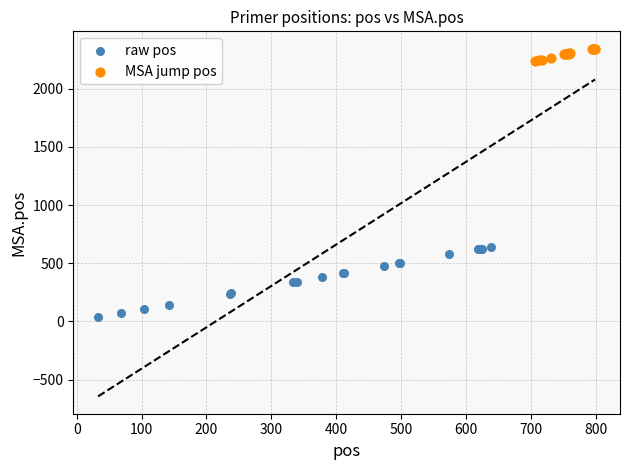

Which series contains the highest Y value?

MSA jump pos